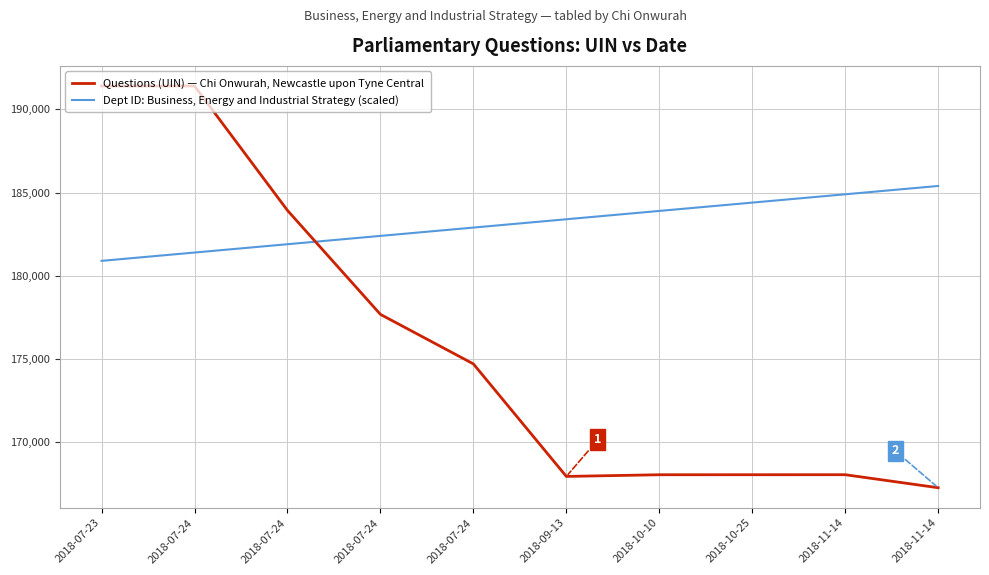

What is the average value of the Questions (UIN) — Chi Onwurah, Newcastle upon Tyne Central series?

175851